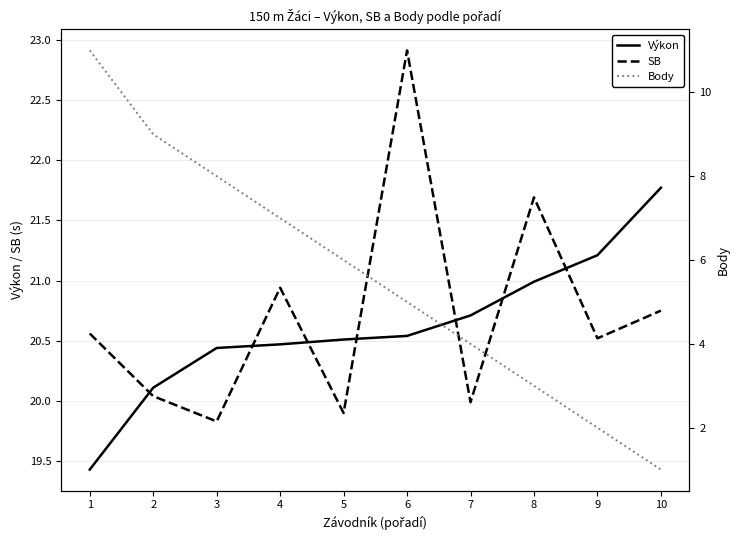

What is the maximum value for Výkon?

21.8